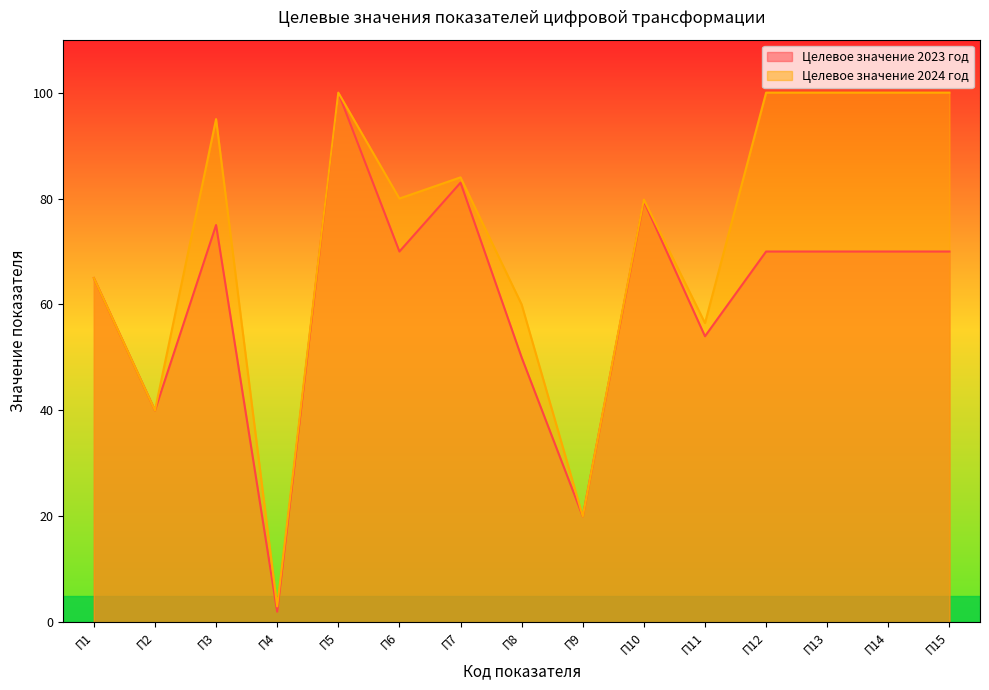

Where does the Целевое значение 2023 год series first go above 70?

П3